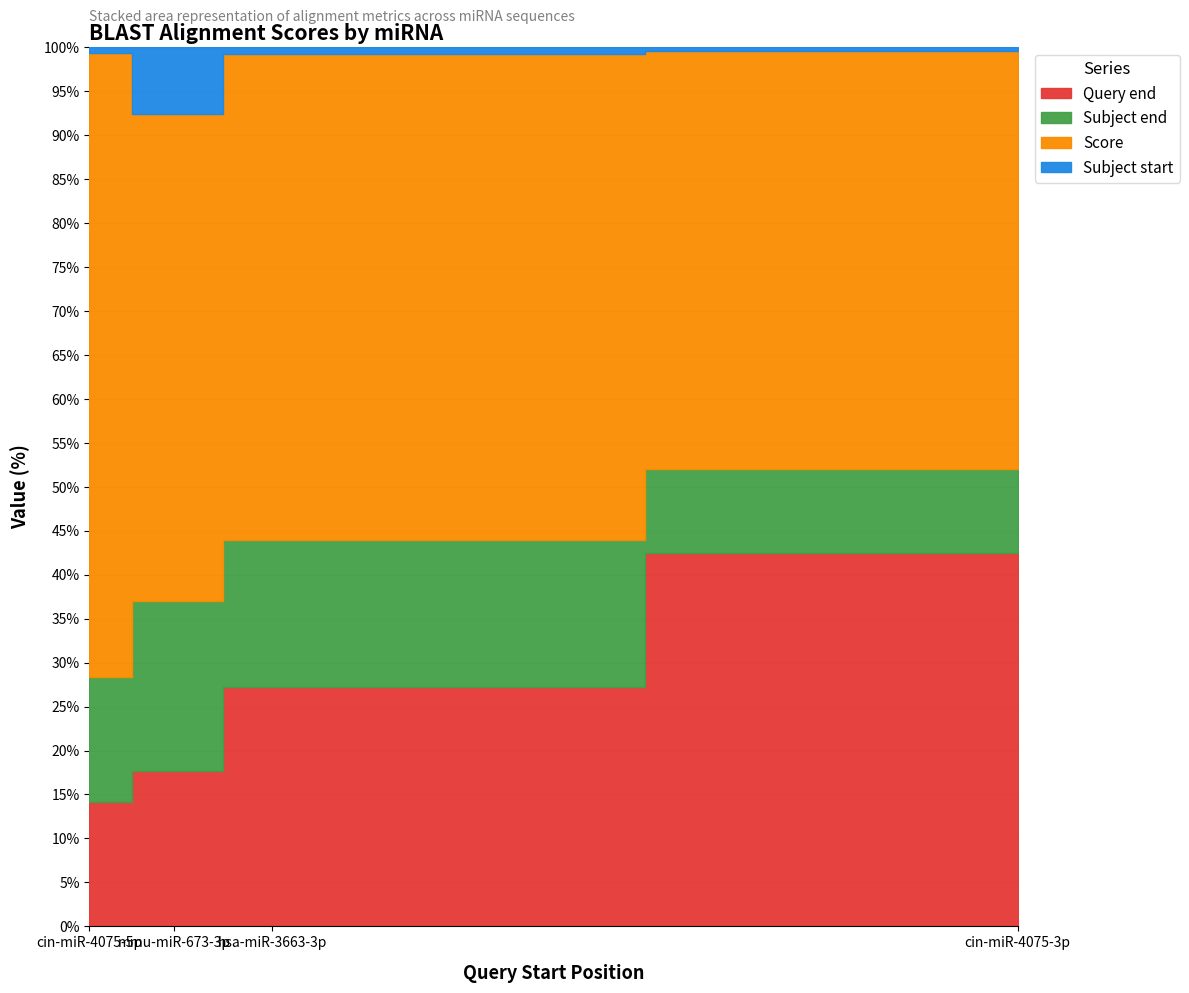

At which category is the sum across all series the highest?

cin-miR-4075-3p